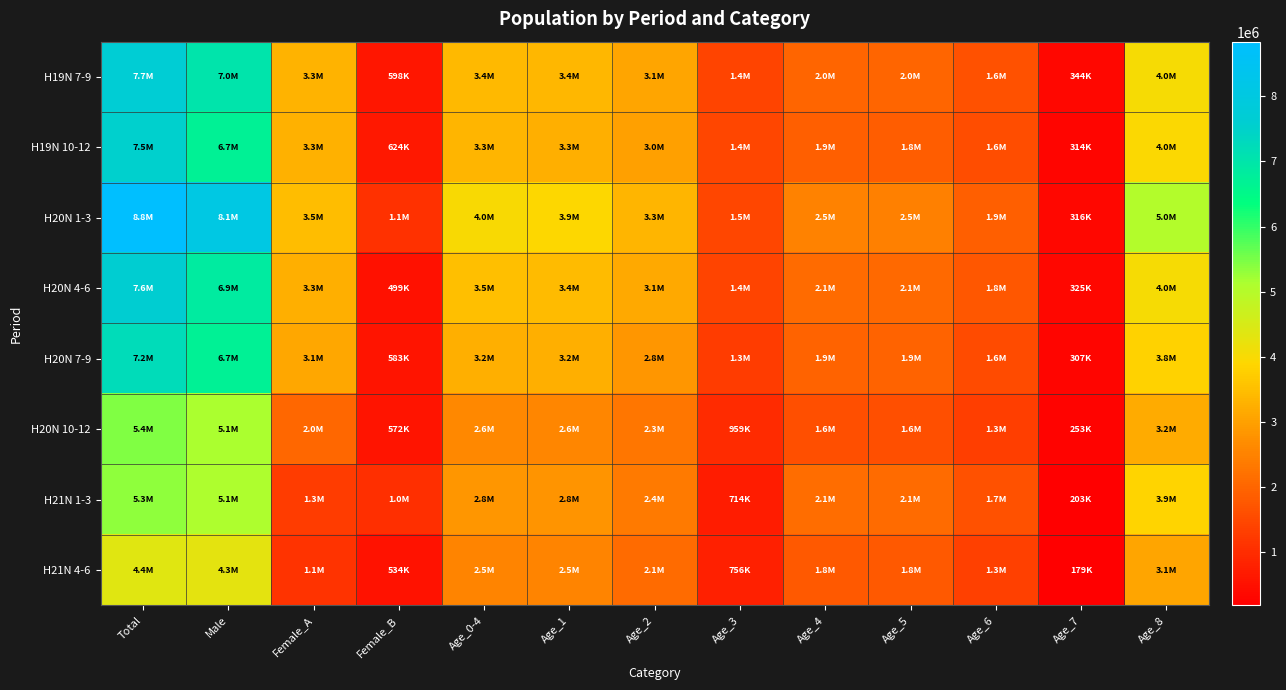

Which has a higher value, Age_6 or Age_0-4?

Age_0-4